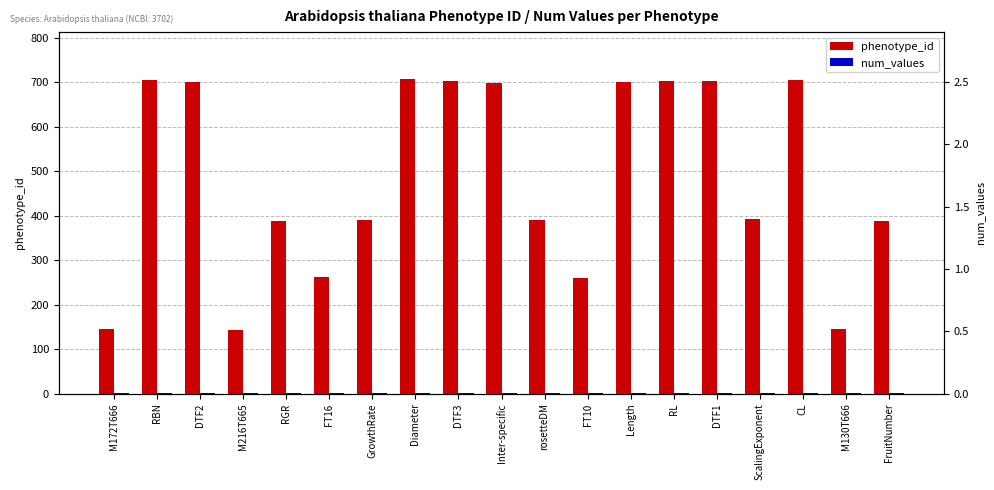

What is the sum of the phenotype_id values at Inter-specific and DTF1?

1402